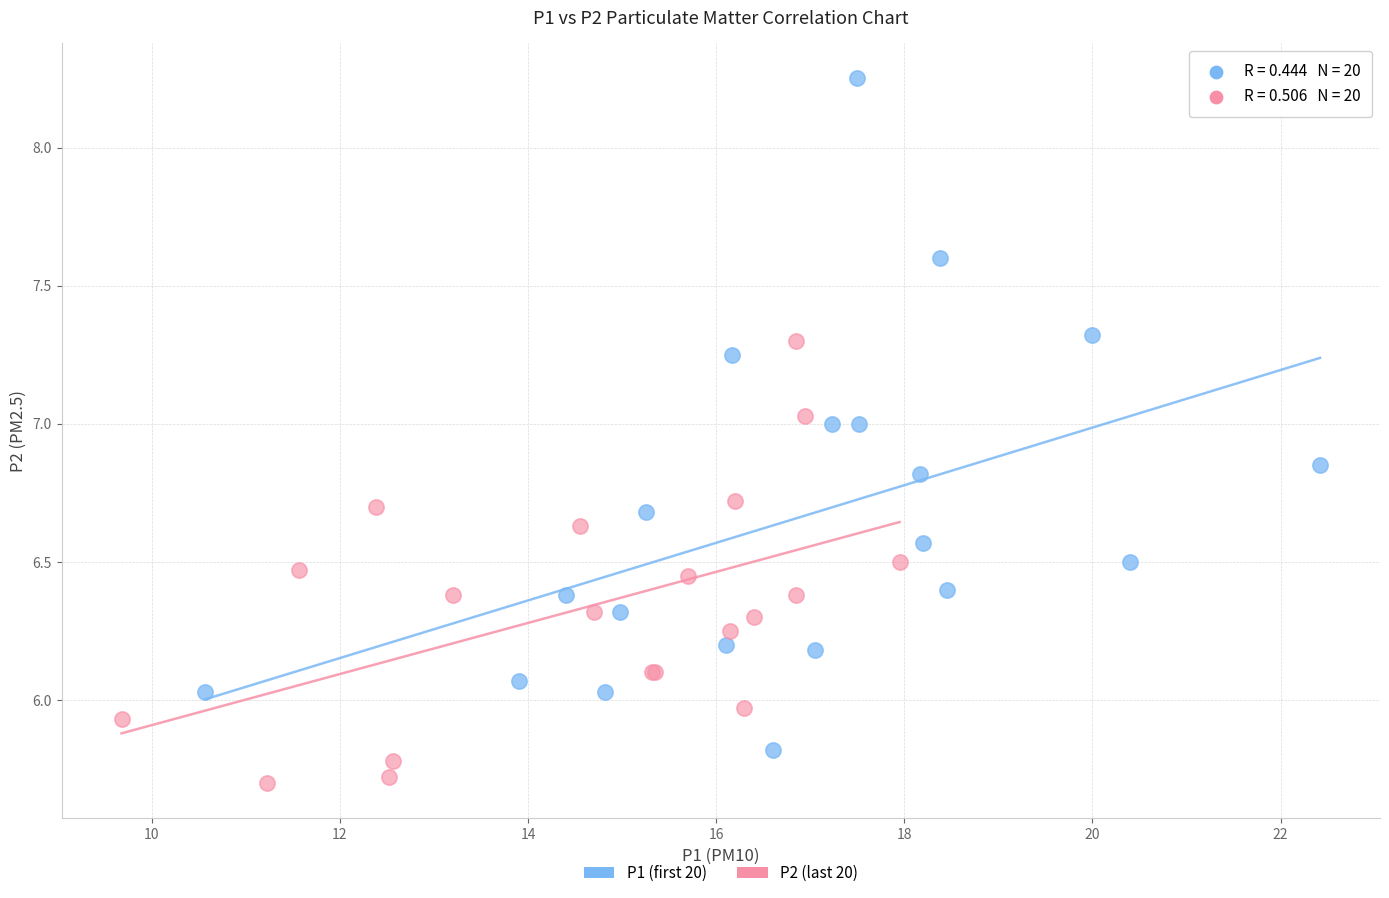

Which series contains the highest Y value?

P1 (first 20)